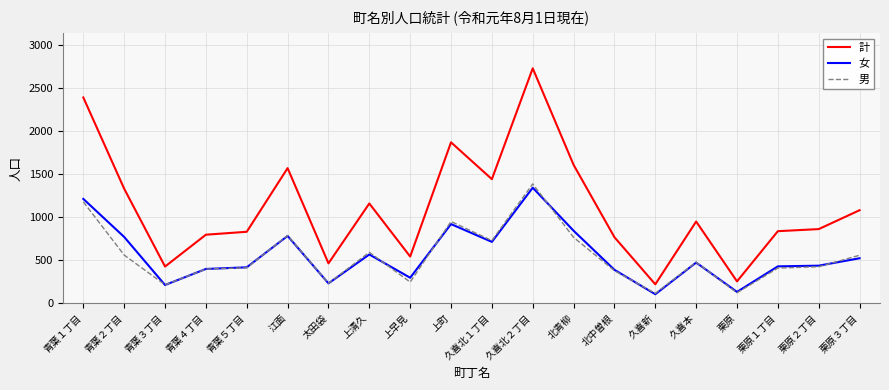

Which series has the widest spread of values?

計